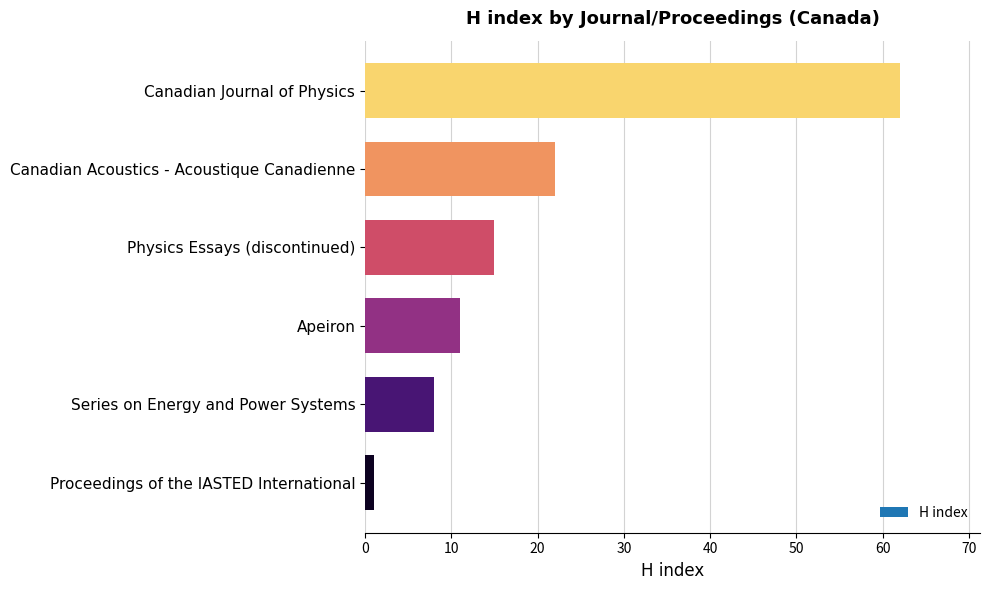

What is the approximate value at Physics Essays (discontinued), to the nearest 5?

15